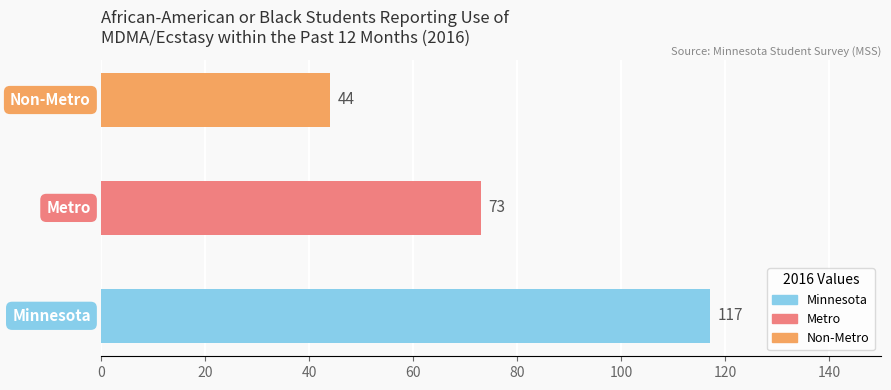

At which category does the chart reach its peak across all series?

Minnesota